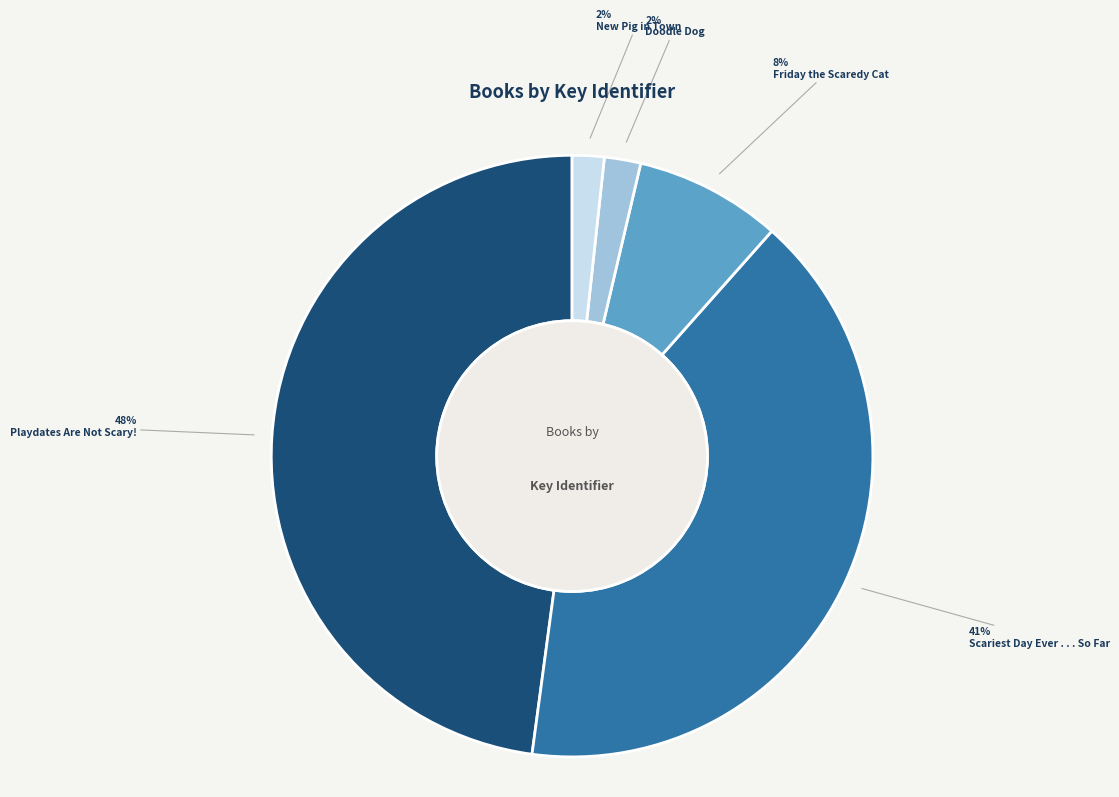

To the nearest percent, what is the average slice percentage?

20%